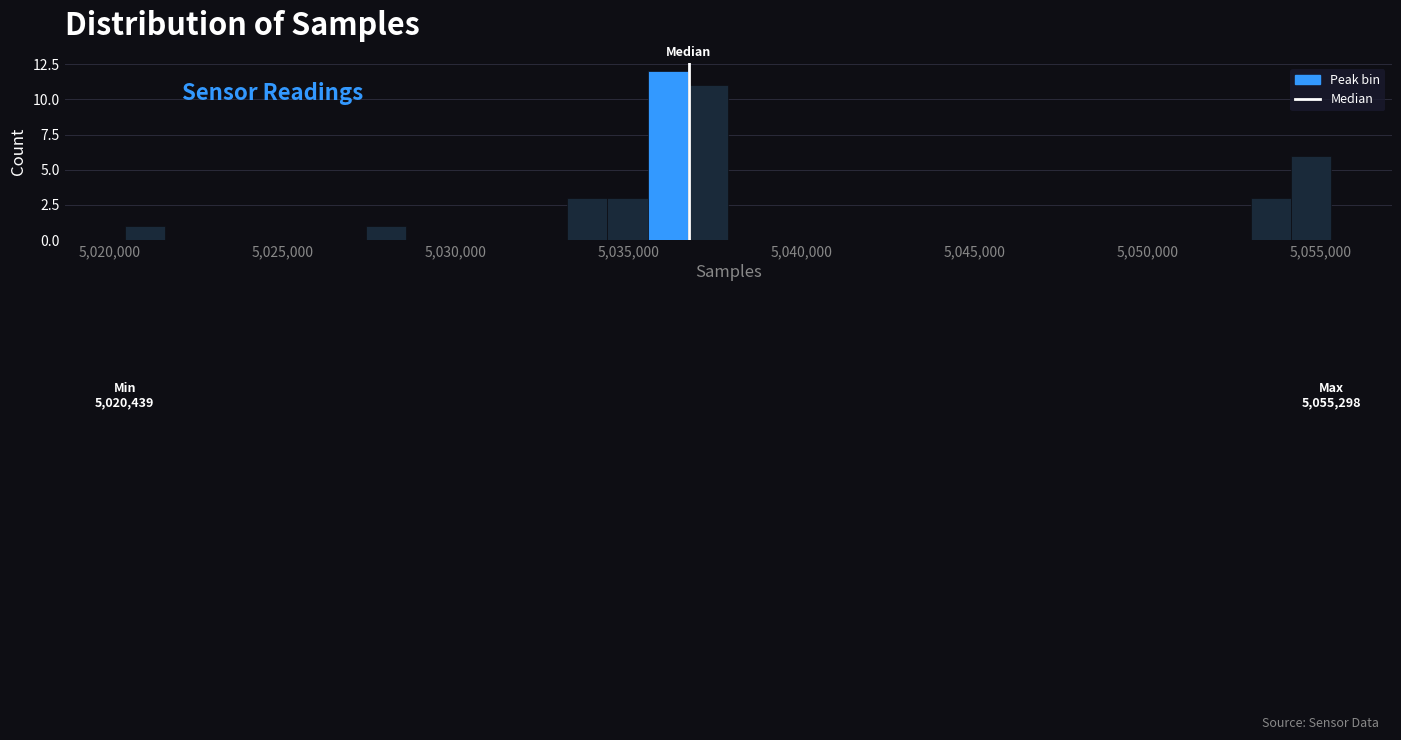

Read against the x-axis, roughly where is the centre of the tallest bar?

5036000